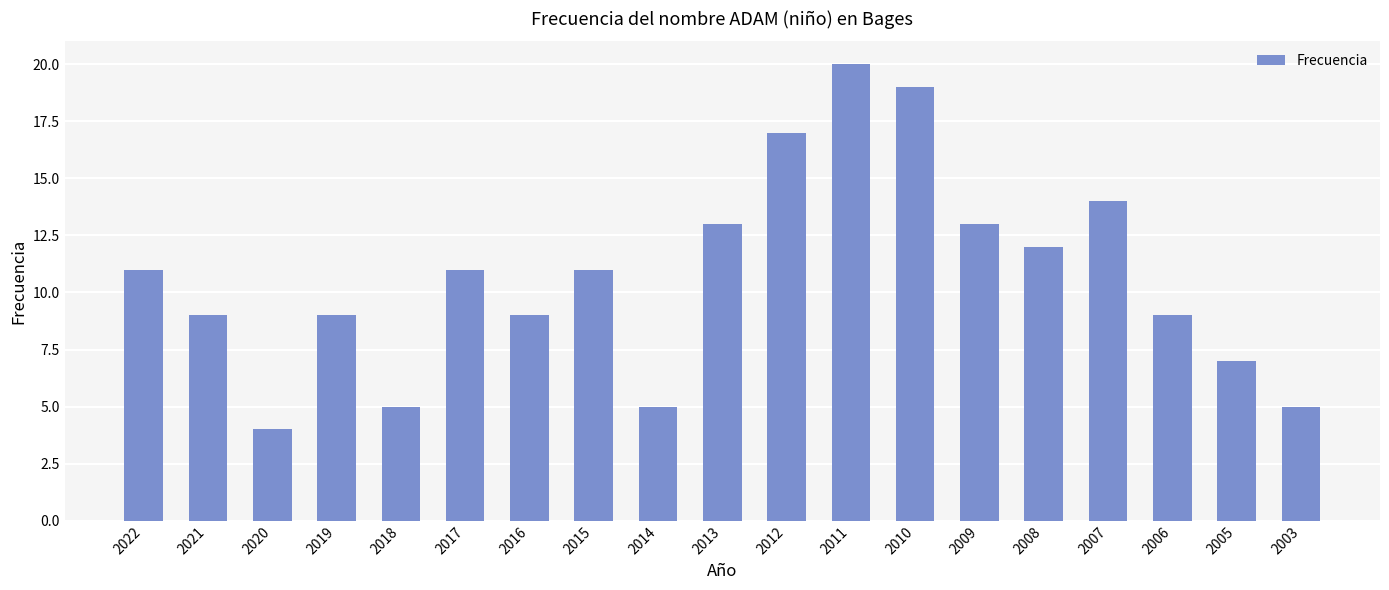

Reading left to right, list all the values displayed in this chart.

2022=11	2021=9	2020=4	2019=9	2018=5	2017=11	2016=9	2015=11	2014=5	2013=13	2012=17	2011=20	2010=19	2009=13	2008=12	2007=14	2006=9	2005=7	2003=5